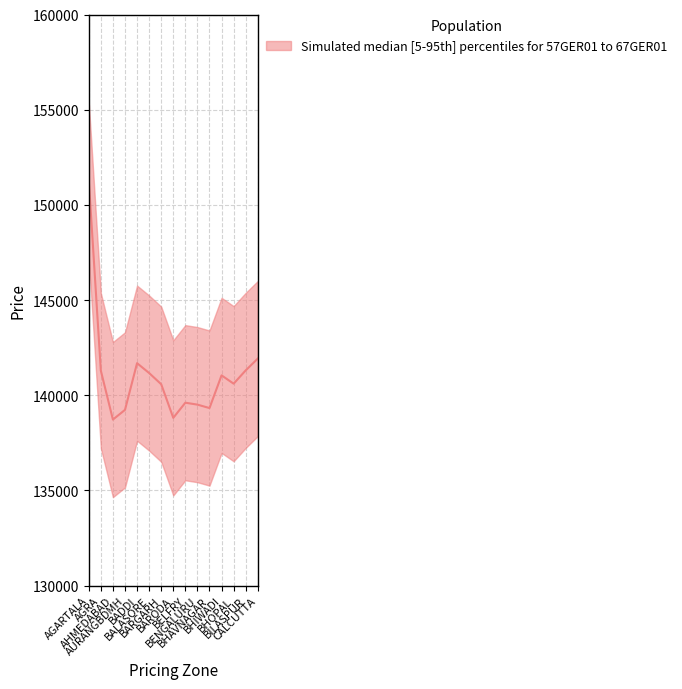

True or false: 67GER01 D and 57GER01 intersect in this chart.

False